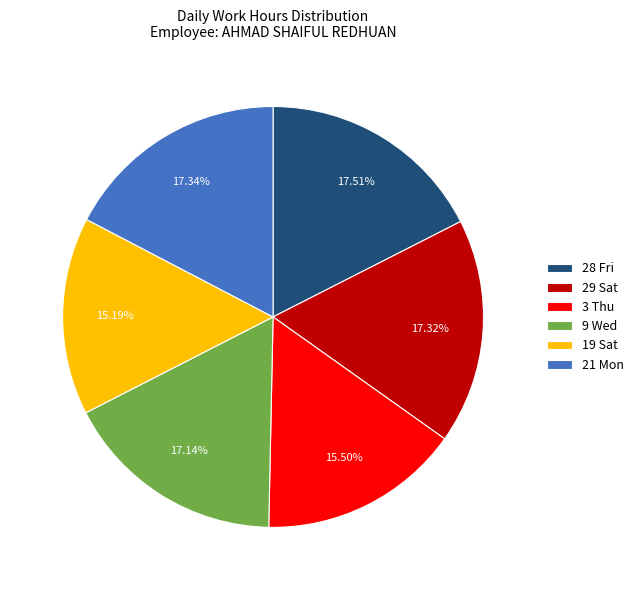

Is it true that 29 Sat is 5% of the pie?

False